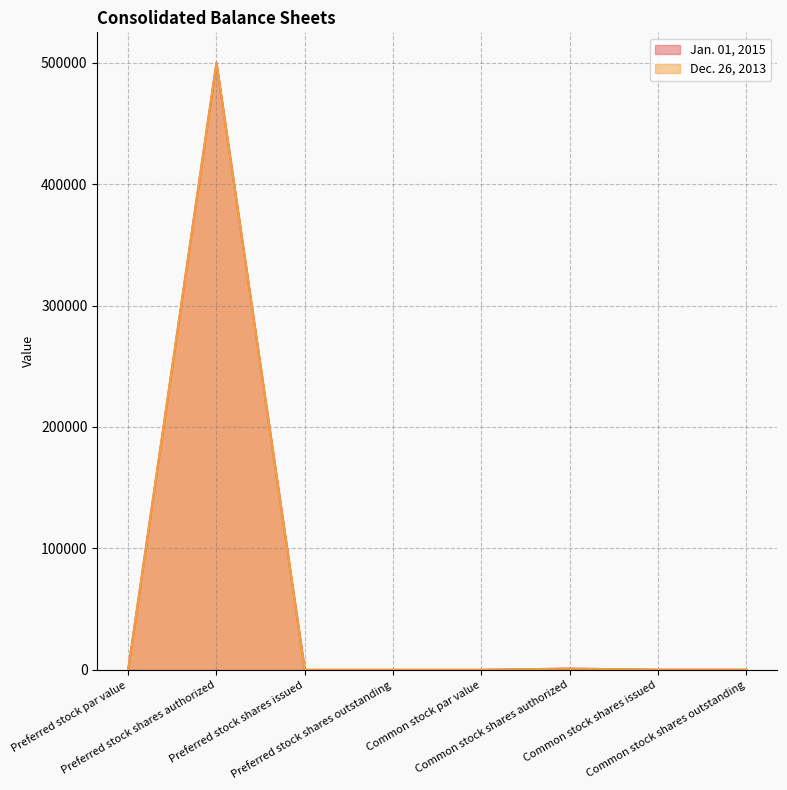

What are all the series names shown in the legend?

Jan. 01, 2015, Dec. 26, 2013